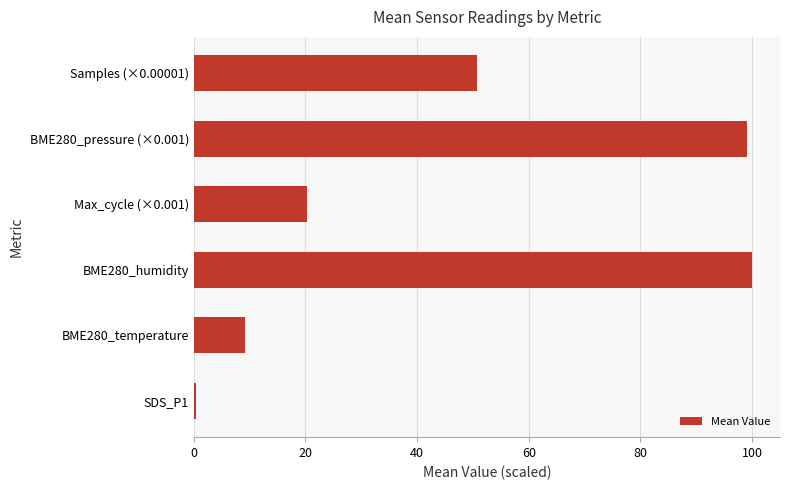

What is the maximum value shown in the chart?

100.0